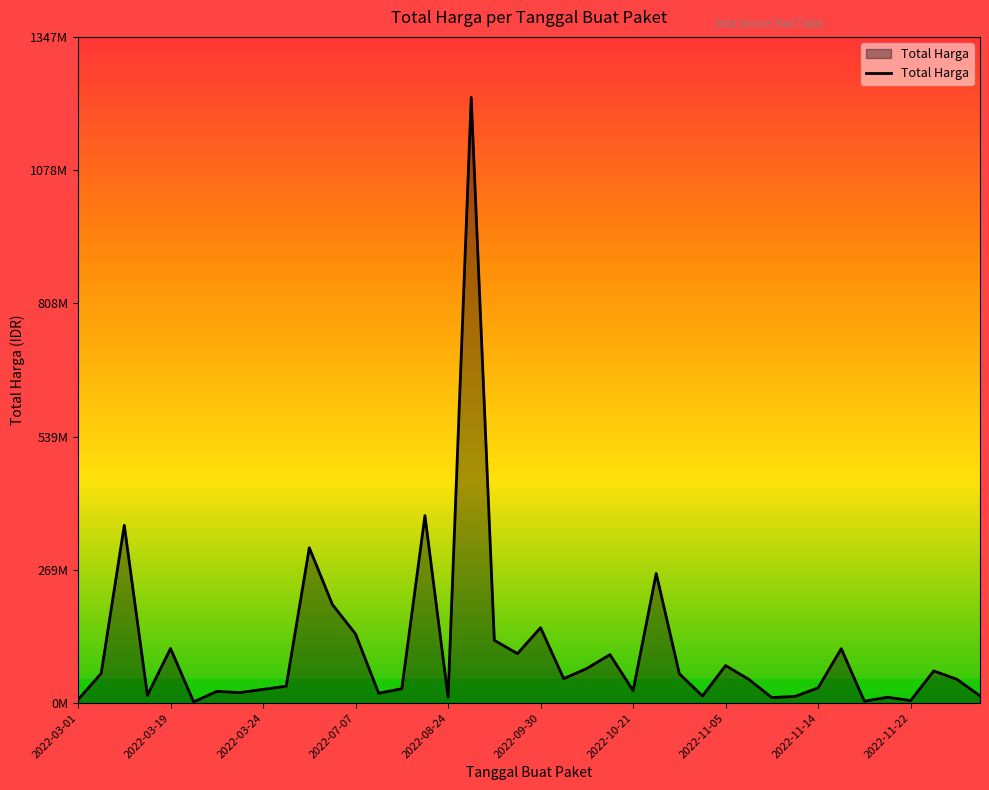

What is the average value?

109389879